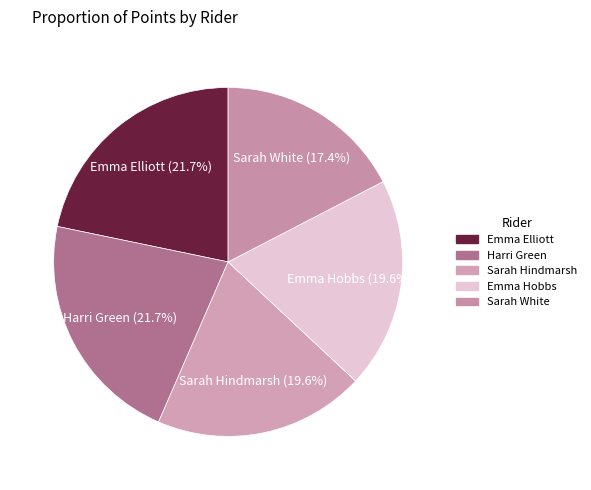

To the nearest percent, what is the difference between the Sarah Hindmarsh and Sarah White slice percentages?

2%